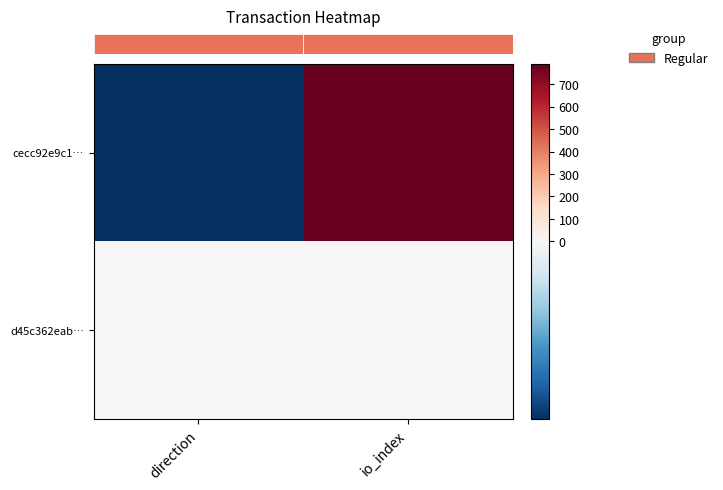

Which has a higher value, io_index or direction?

io_index